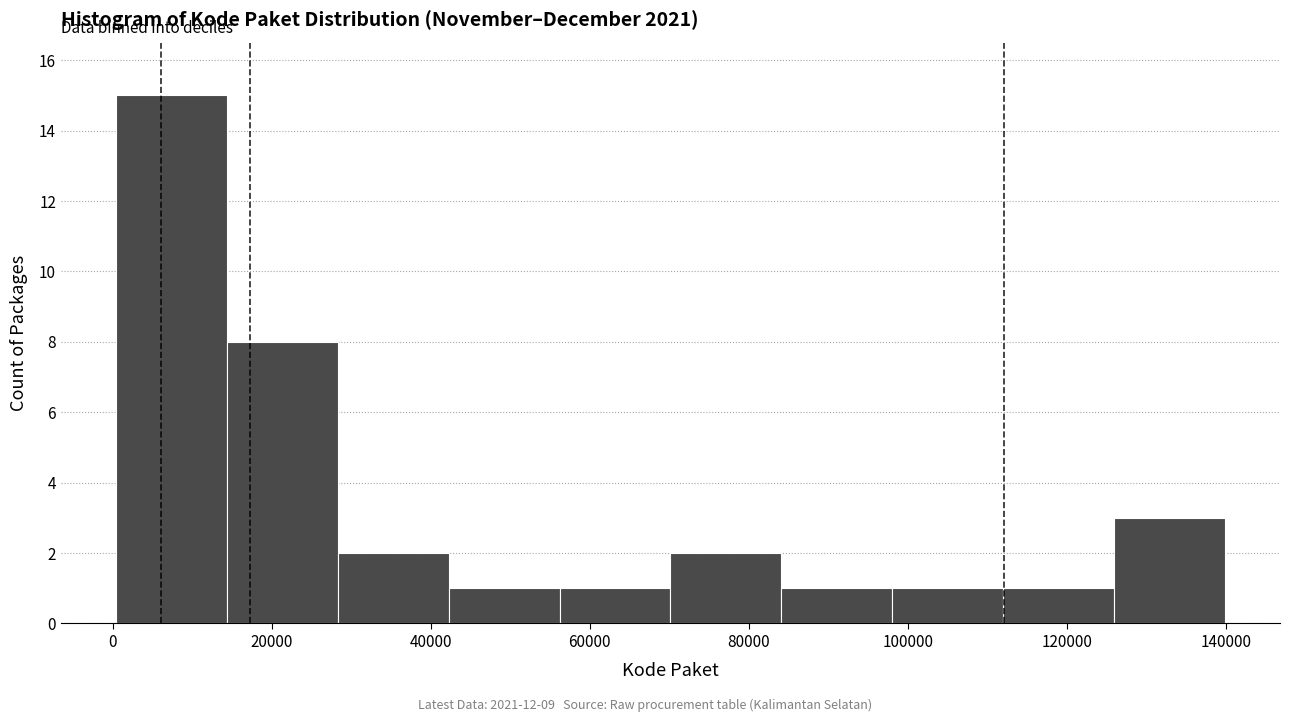

Reading left to right, transcribe this chart: for each bar, give the range it covers on the x-axis and its height. Neither the bar edges nor the heights are printed on the chart, so give them approximately, as read against the axes.

0 to 14000: 15
14000 to 28000: 8
28000 to 42000: 2
42000 to 56000: 1
56000 to 70000: 1
70000 to 84000: 2
84000 to 98000: 1
98000 to 112000: 1
112000 to 126000: 1
126000 to 140000: 3